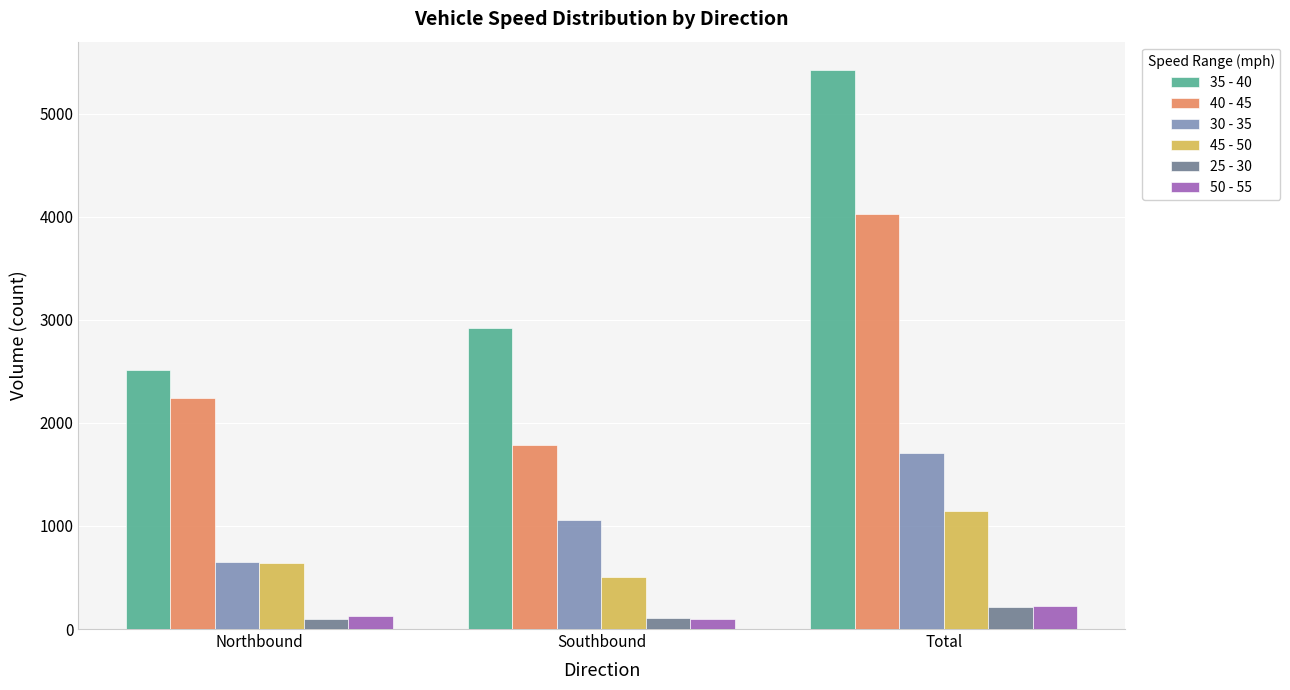

What position from the right is Northbound?

3